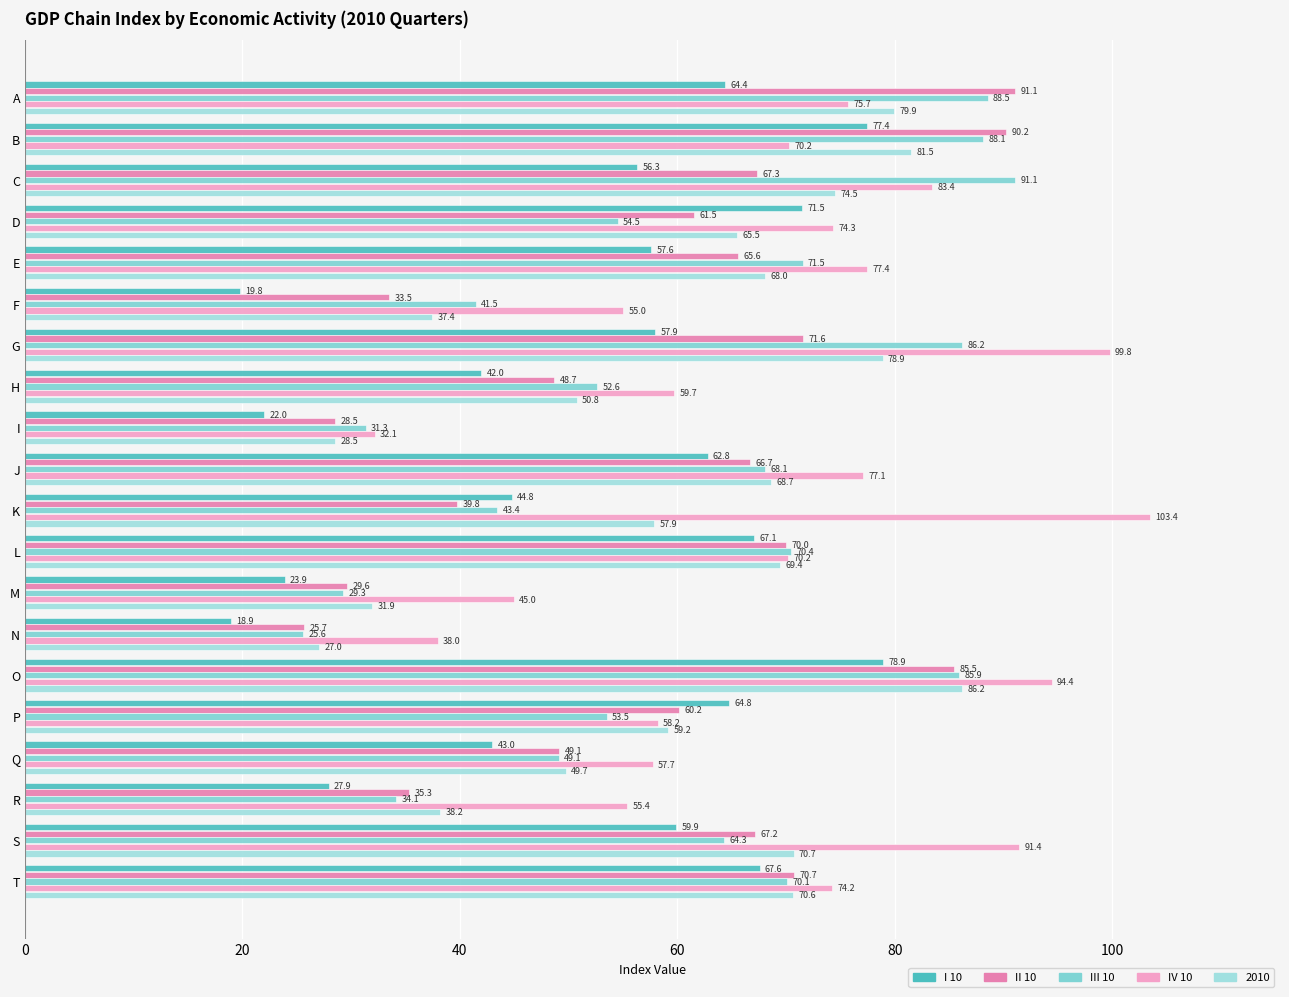

What is the greatest value displayed?

103.4